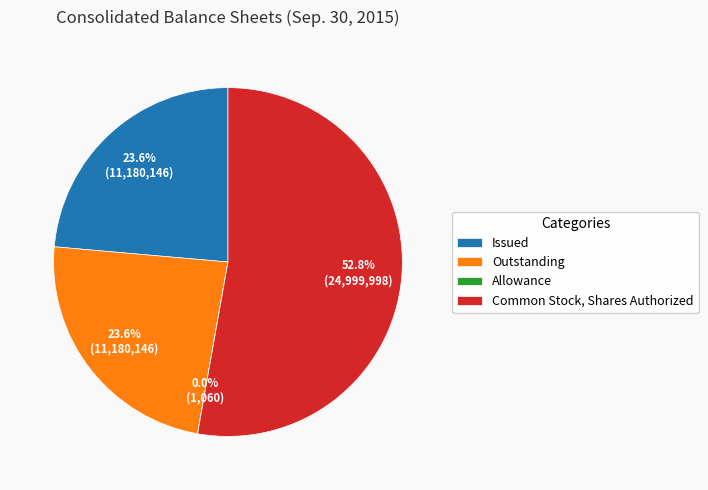

What is the ratio of the value at Outstanding to the value at Issued?

1.0